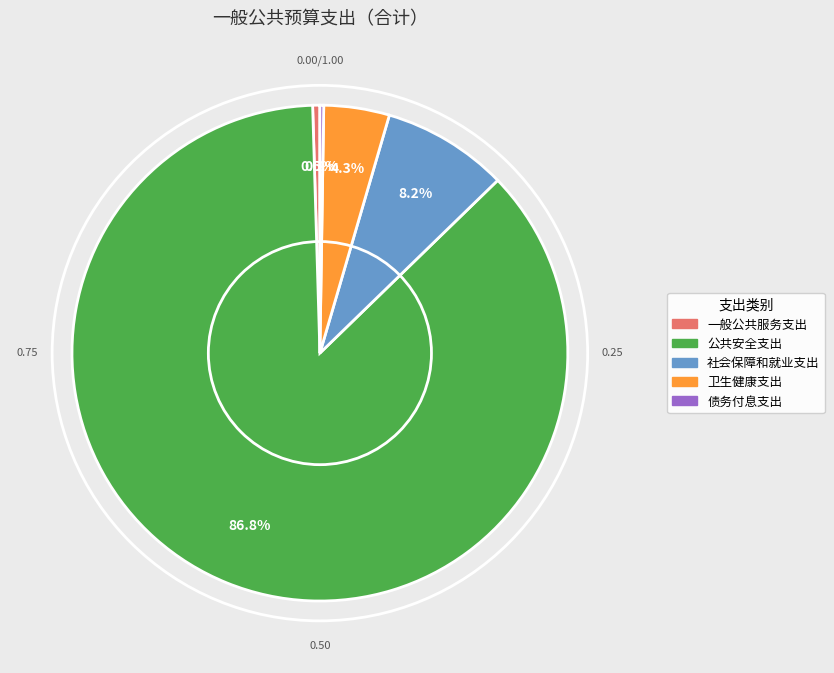

What is the total percentage of 社会保障和就业支出 and 公共安全支出?

95.0%